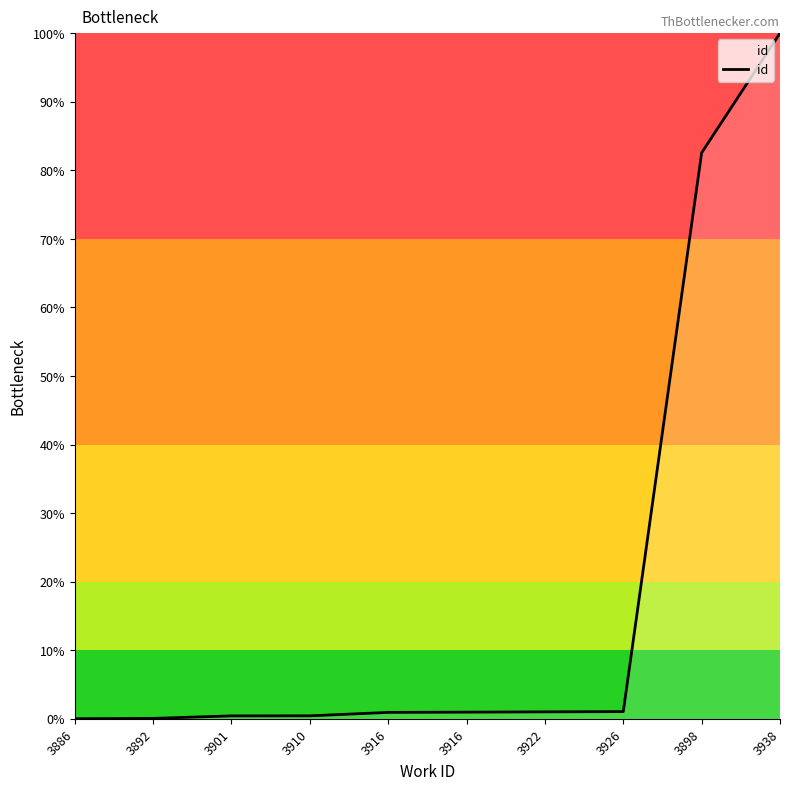

What is the sum of the values at 3886 and 3898?

82.5